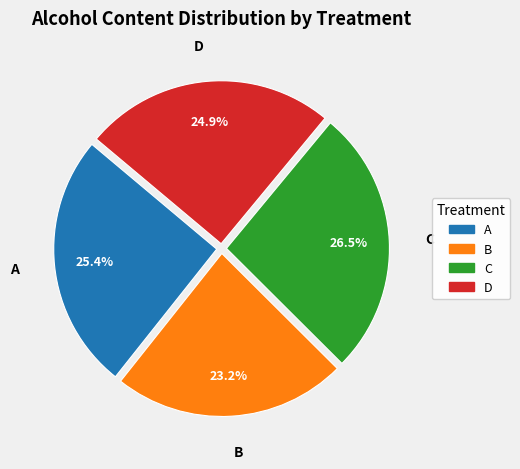

Combined, do D and B account for over 50%?

No